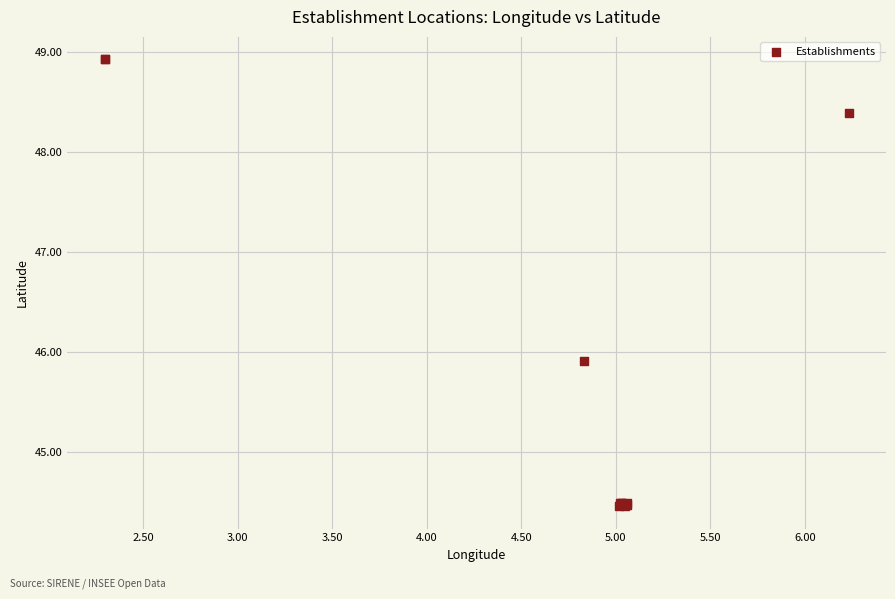

What Y value in the scatter plot is closest to 46?

45.9